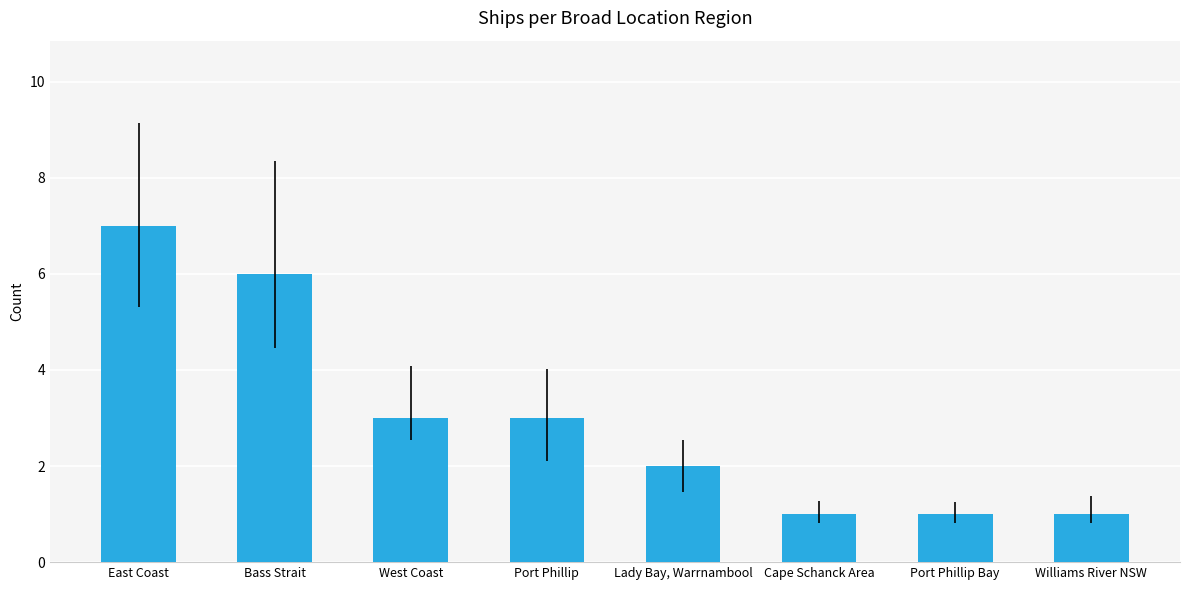

Approximately how many times larger is the value at Port Phillip compared to Cape Schanck Area?

3.0